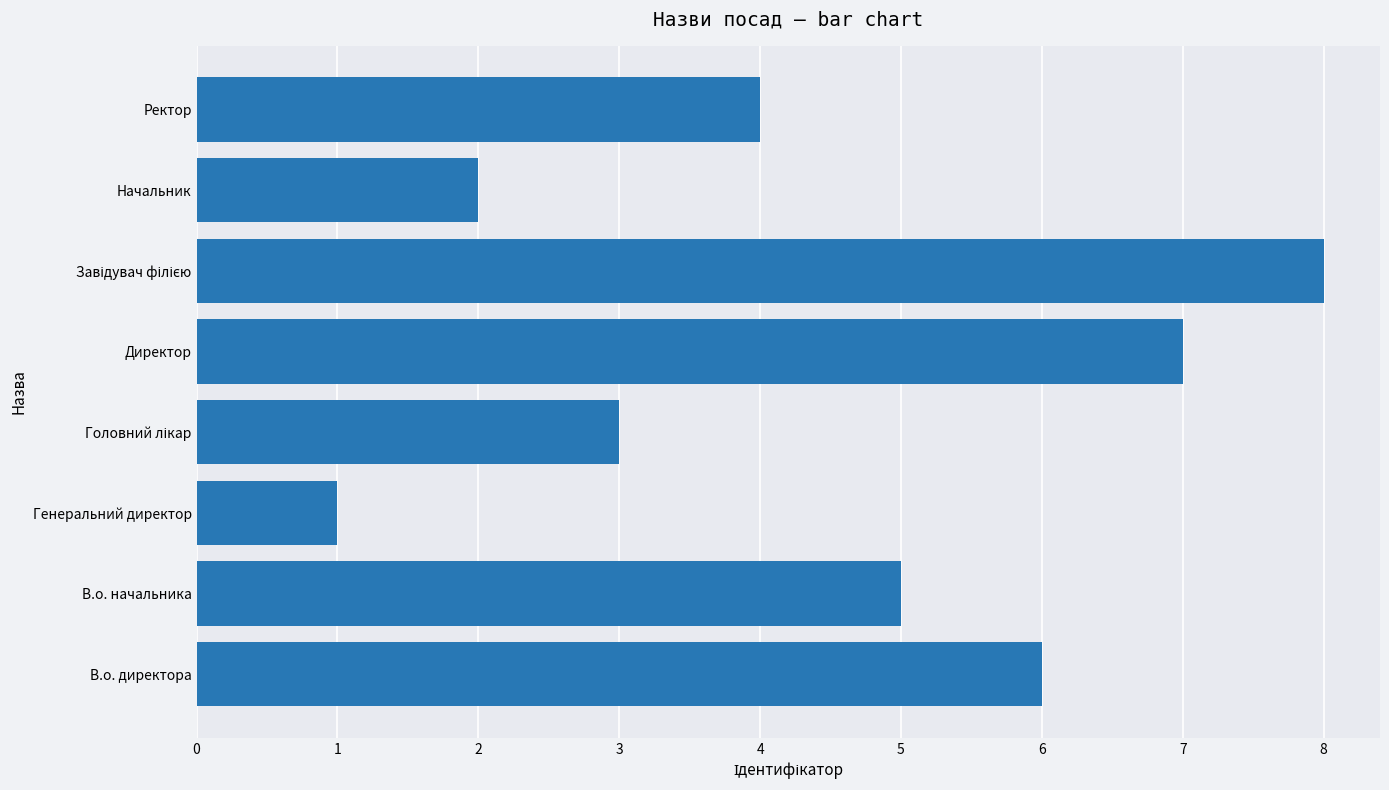

Are the bars horizontal?

Yes